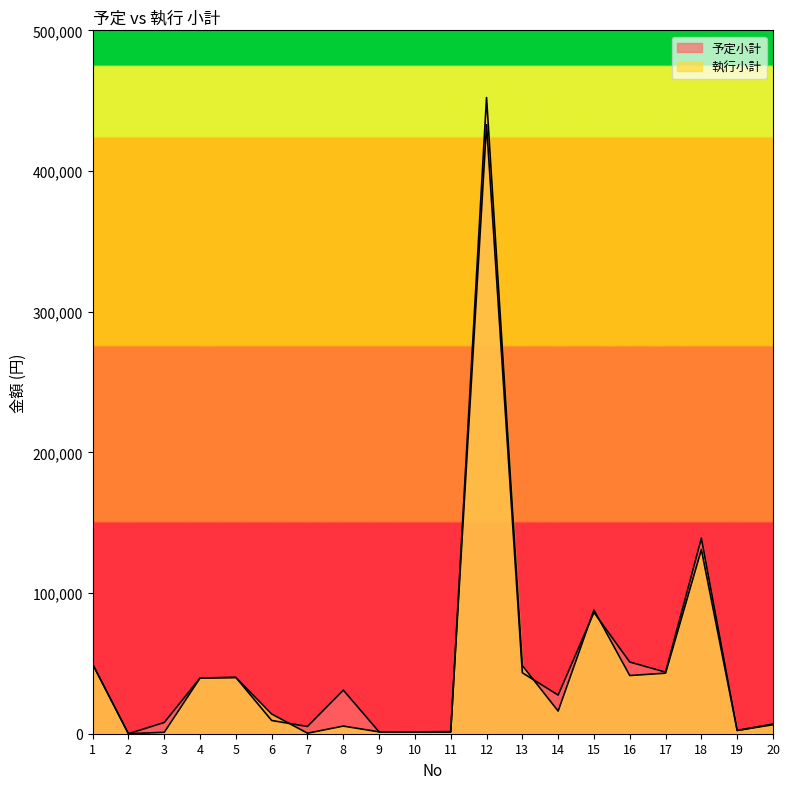

Rank the categories by 予定小計 value from lowest to highest.

2, 10, 9, 11, 19, 7, 20, 3, 6, 14, 8, 4, 5, 13, 17, 1, 16, 15, 18, 12